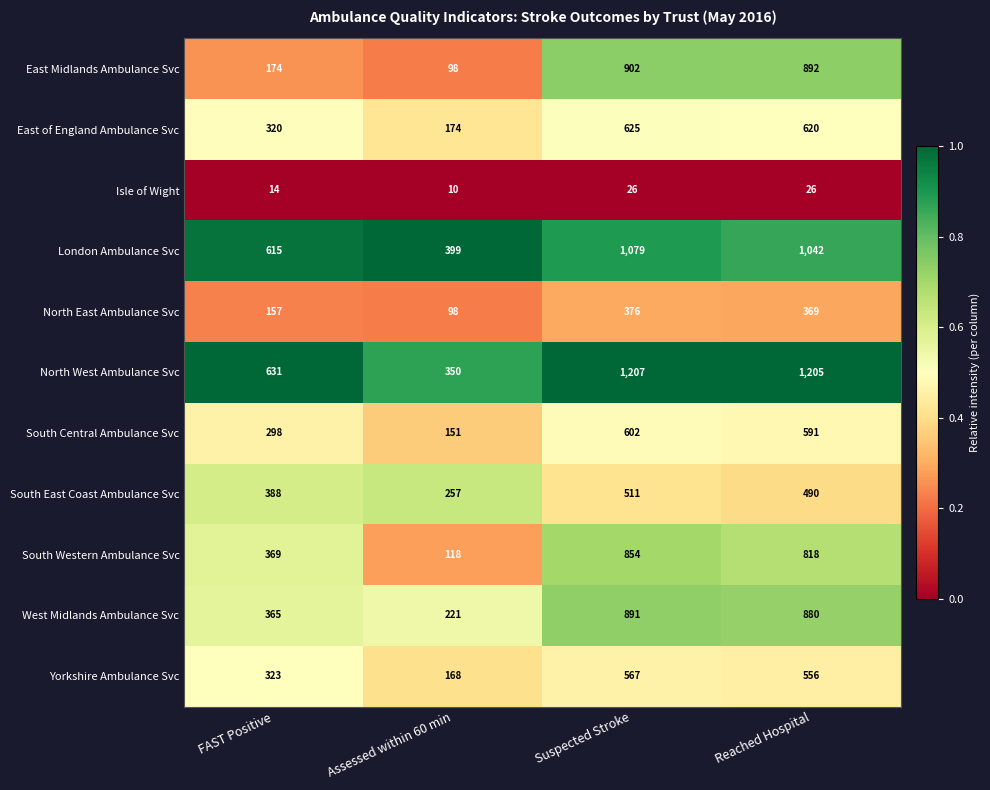

What is the difference between the maximum and minimum values in the South East Coast Ambulance Svc series?

254